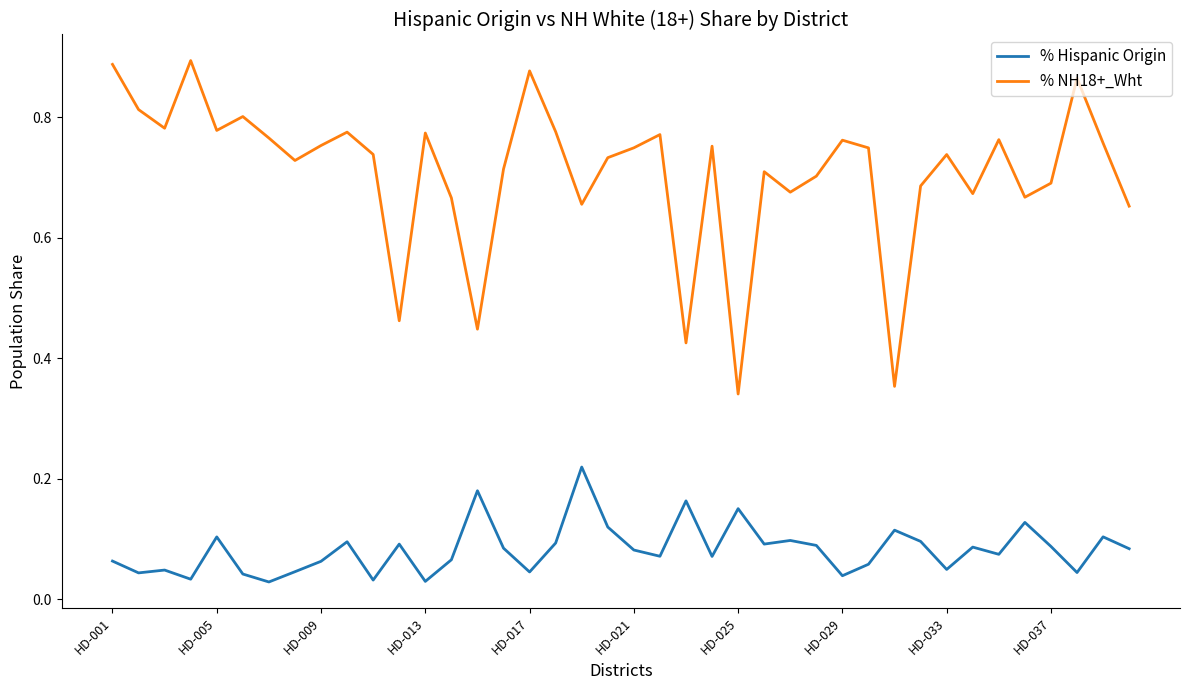

Count the number of data series in this chart.

2